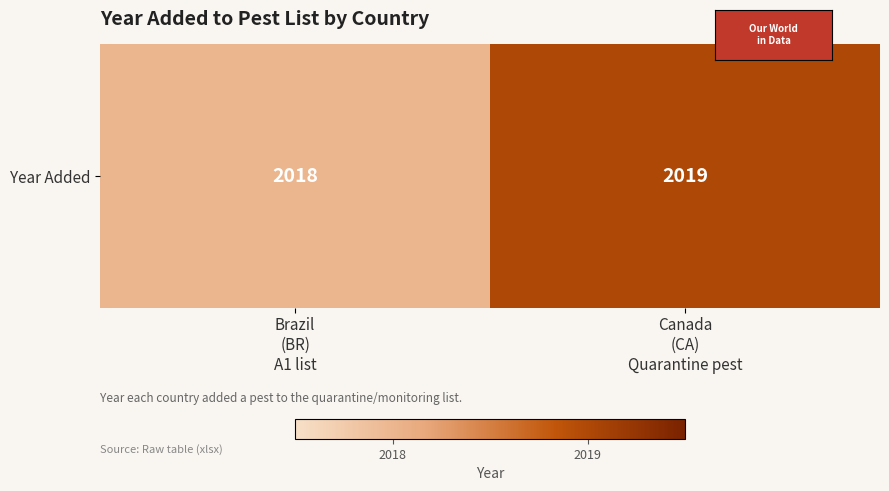

Where is the data nearest to the value 2018?

Brazil
(BR)
A1 list